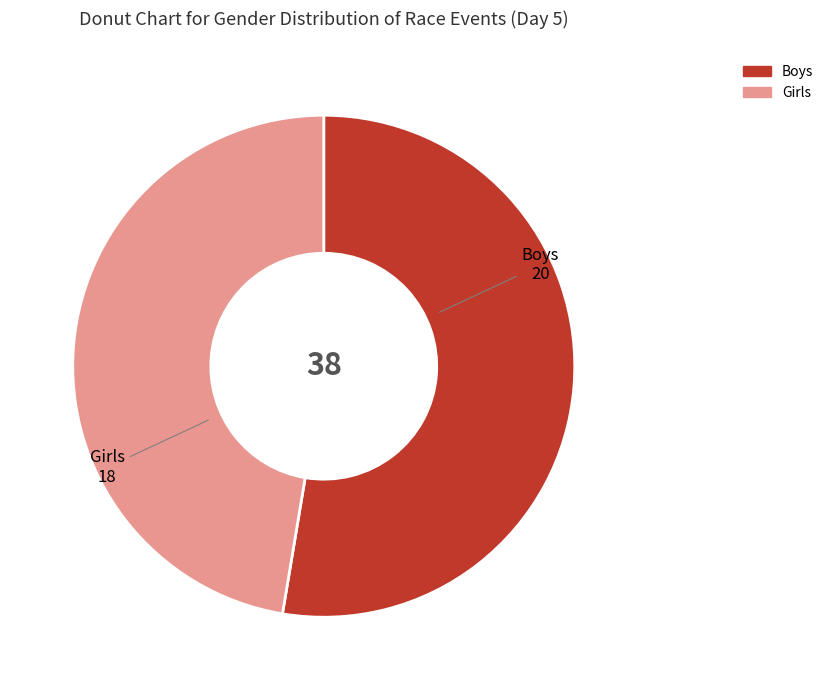

What is the ratio of the value at Boys to the value at Girls?

1.1